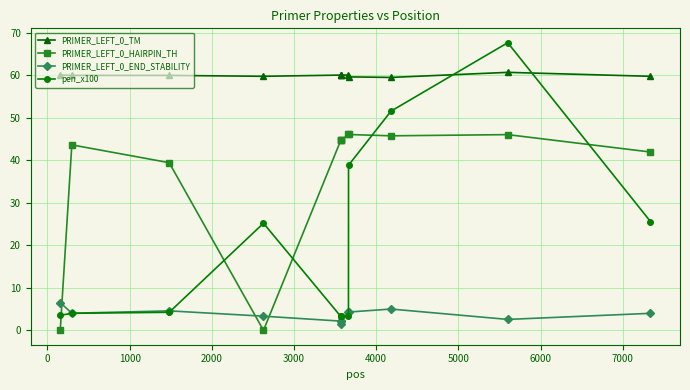

What is the value of the PRIMER_LEFT_0_TM point at the 10th from the left?

59.5